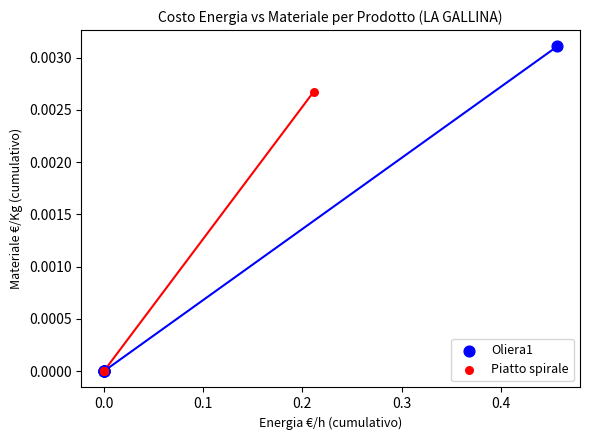

Which series contains the highest Y value?

Oliera1